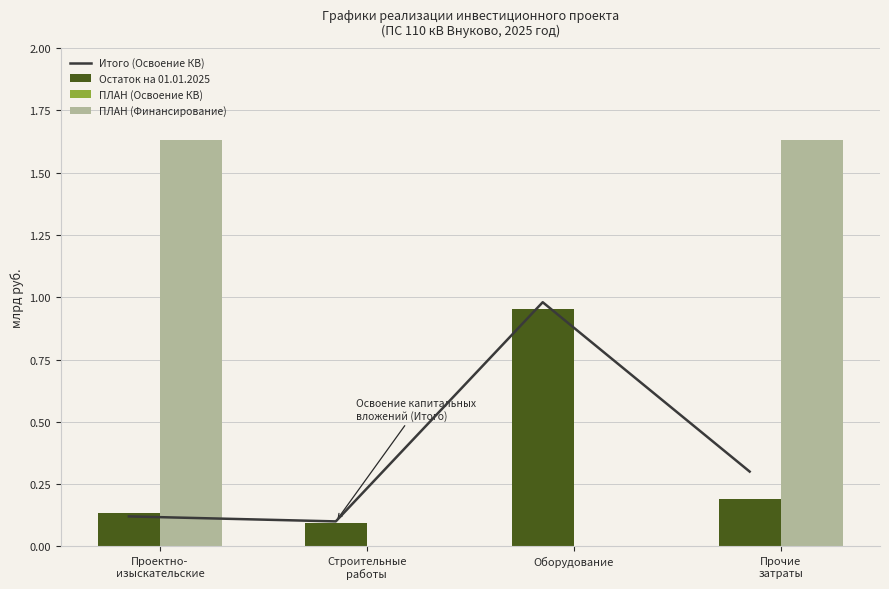

Reading left to right, transcribe all the data shown in this chart.

Итого (Освоение КВ): 0.1	0.1	1.0	0.3
Остаток на 01.01.2025: 0.1	0.1	1.0	0.2
ПЛАН (Освоение КВ): 0.0	0.0	0.0	0.0
ПЛАН (Финансирование): 1.6	0.0	0.0	1.6